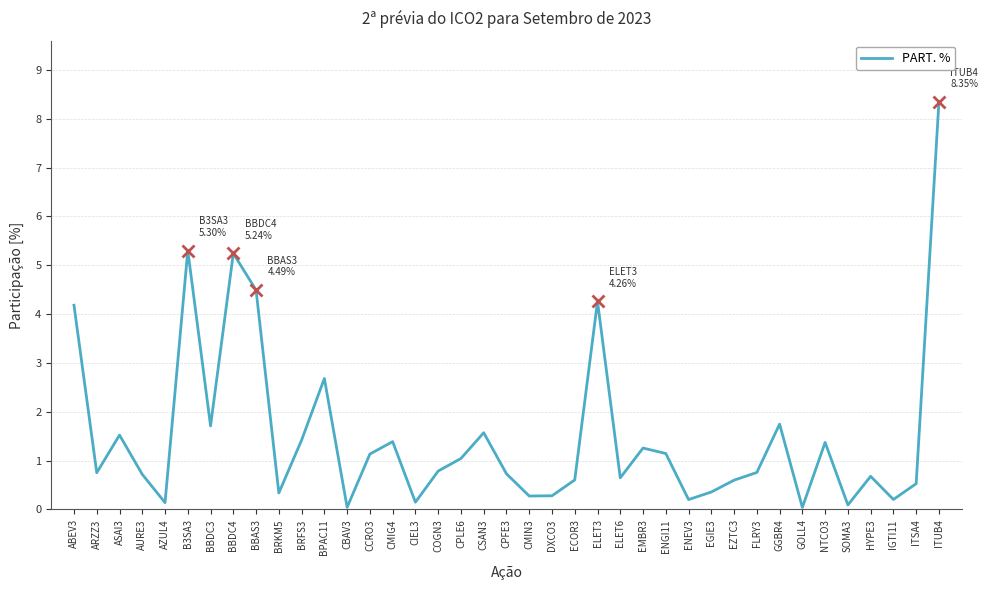

How many lines are shown in the chart?

1